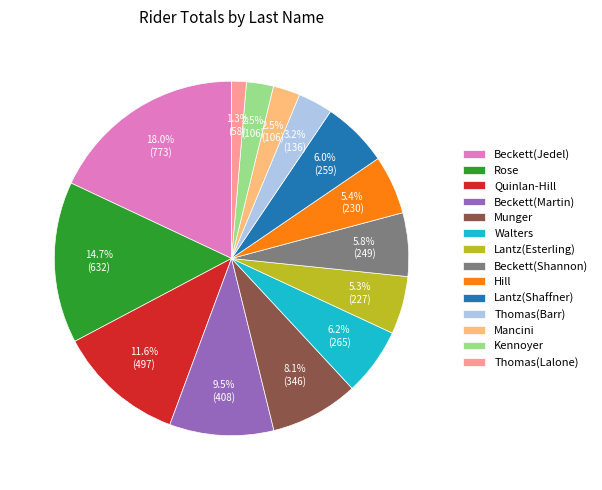

What percentage is NOT represented by Walters?

93.8%